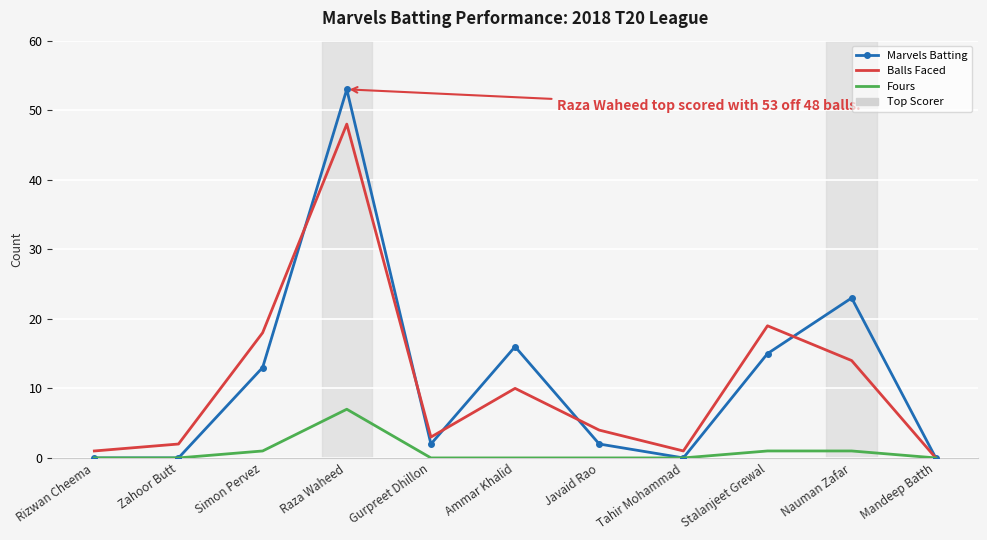

Reading left to right, what are all the values shown in this chart?

Marvels Batting: 0	0	13	53	2	16	2	0	15	23	0
Balls Faced: 1	2	18	48	3	10	4	1	19	14	0
Fours: 0	0	1	7	0	0	0	0	1	1	0